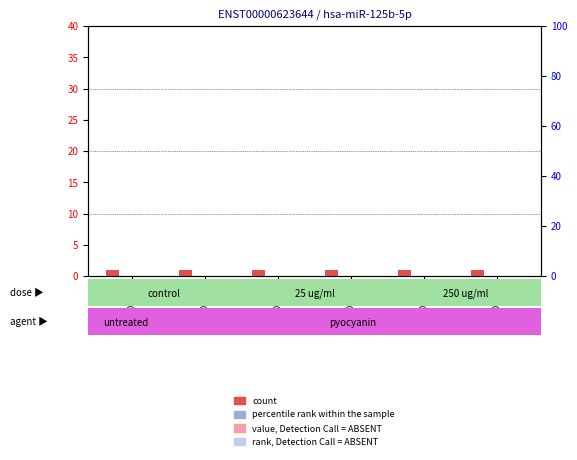

Where is rank, Detection Call = ABSENT nearest to the value 0?

7mer-0.009